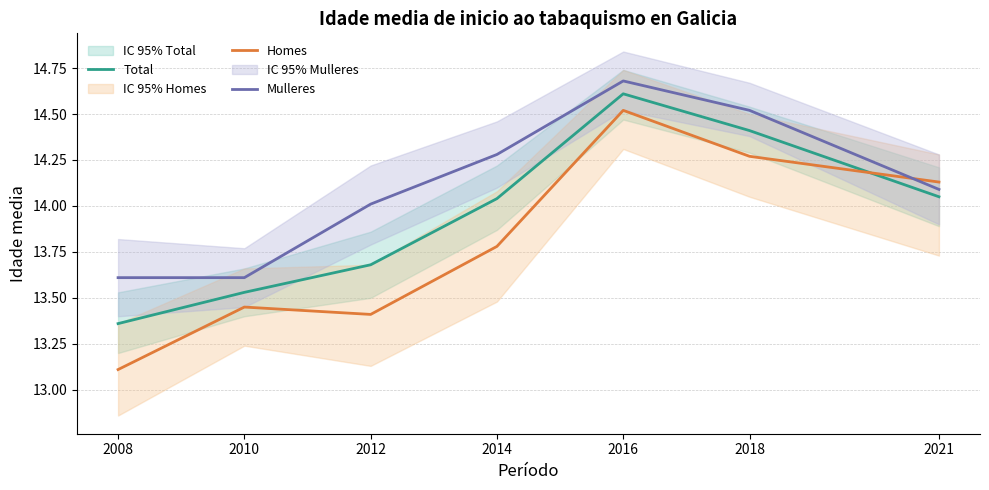

The Mulleres series shows 13.6 at 2008. True or false?

True